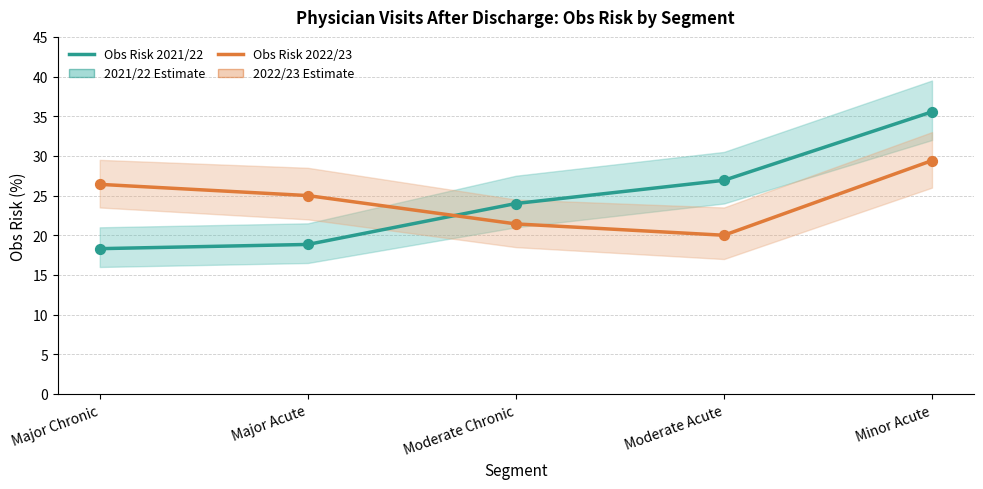

Which series contains the lowest Y value?

Obs Risk 2021/22